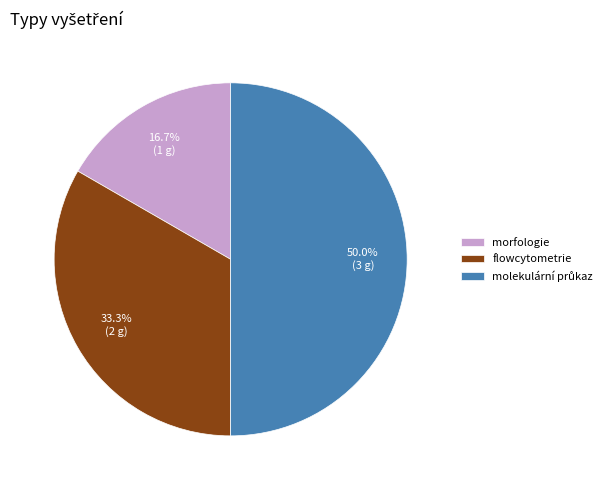

Which slice is the smallest?

morfologie